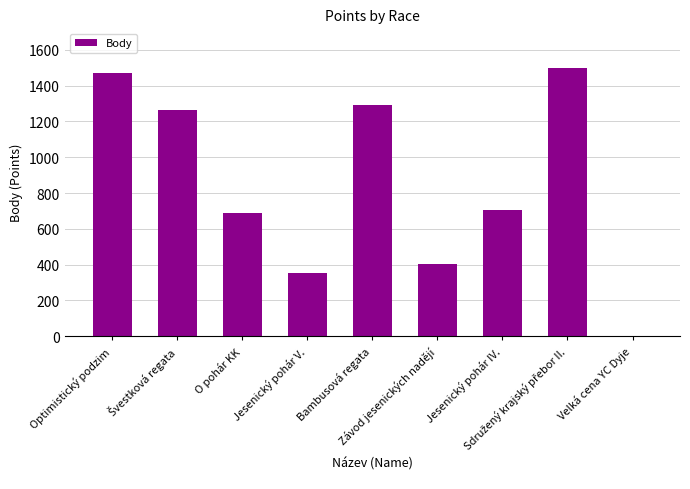

How many positive values are there?

8